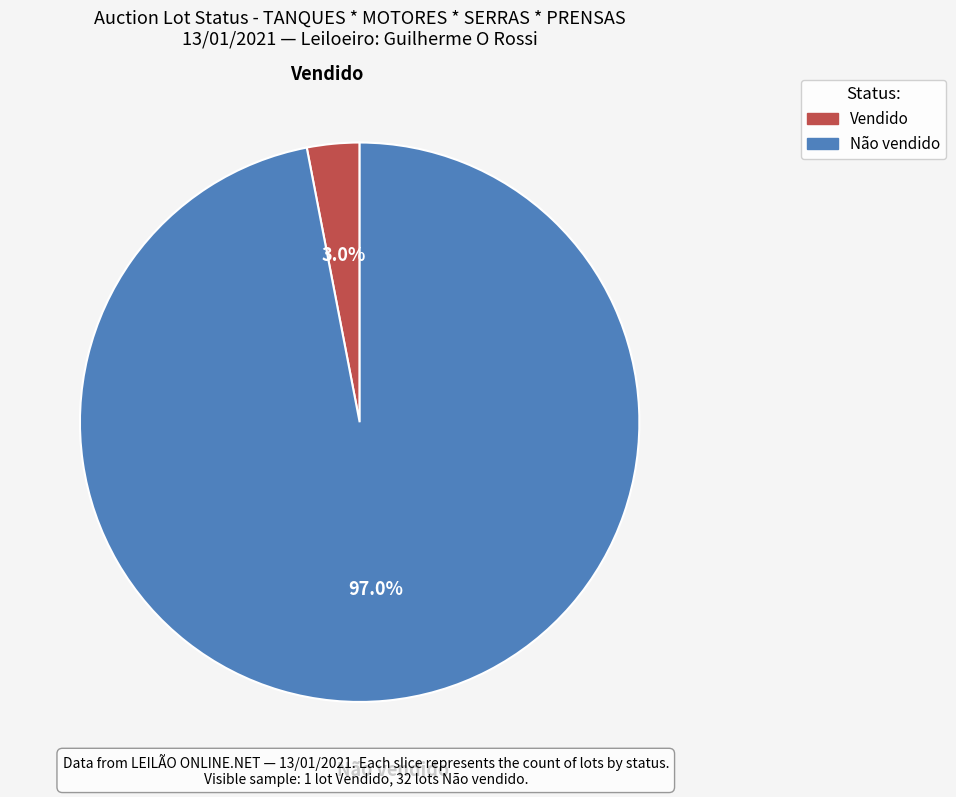

True or false: Vendido accounts for 14% of the total.

False